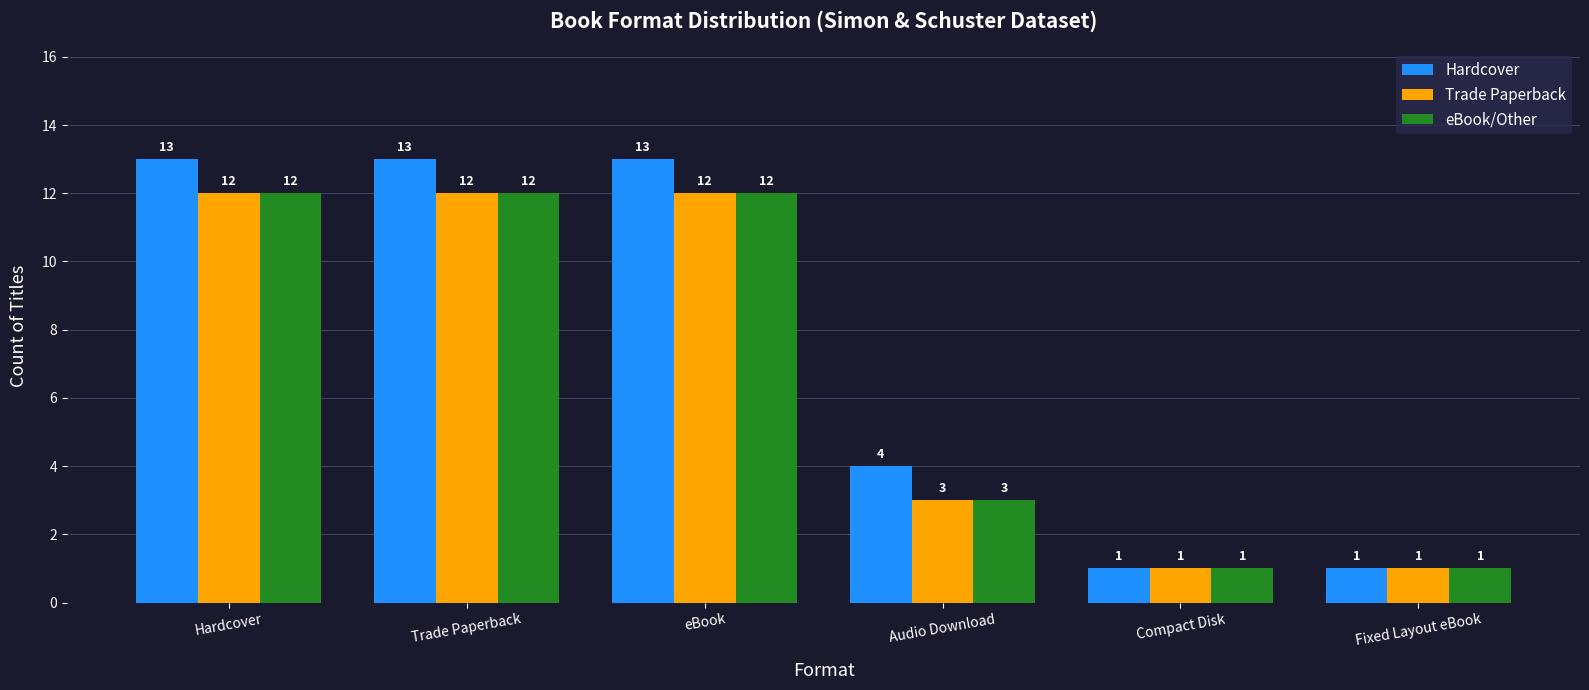

What is the maximum value for eBook/Other?

12